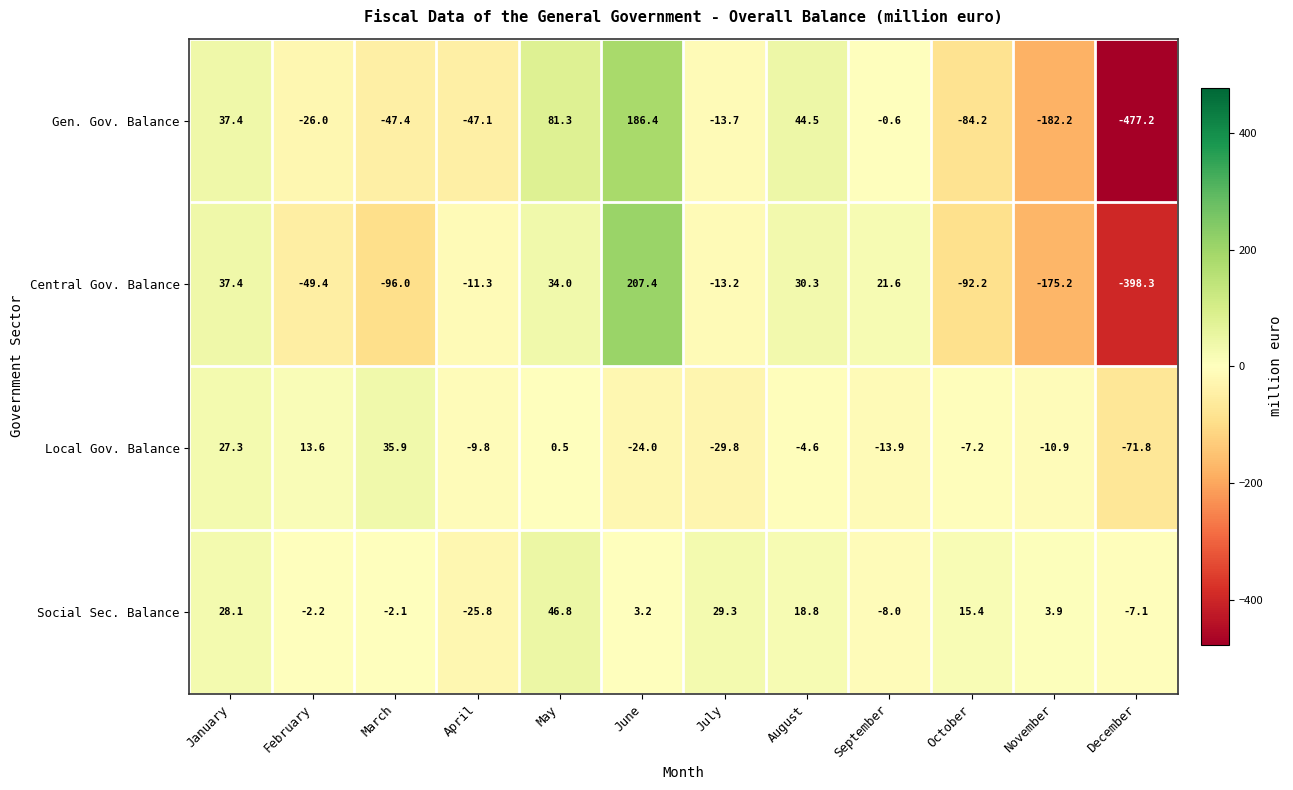

What is the difference between the Central Gov. Balance values at April and September?

32.9